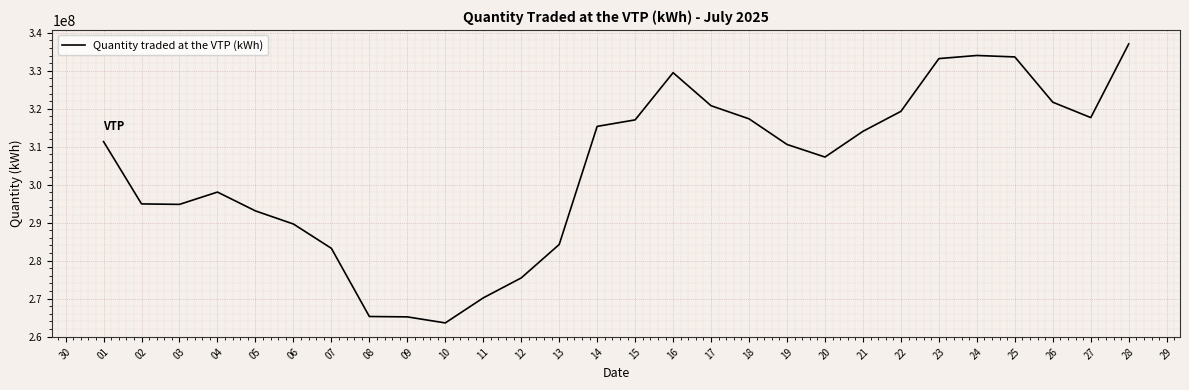

Which category has the lowest value across all series?

10